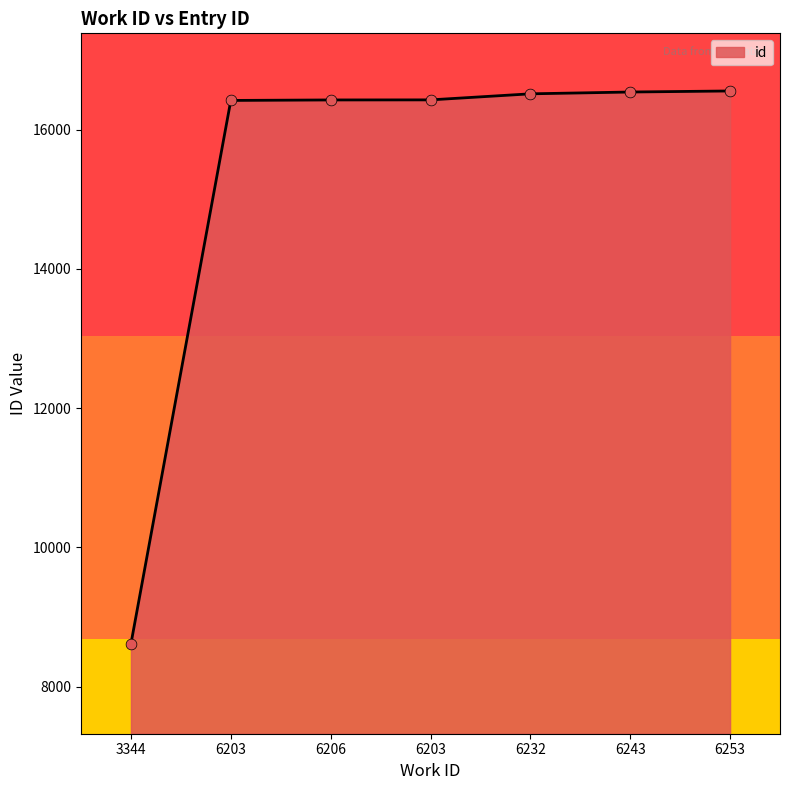

Does the chart have visible grid lines?

No